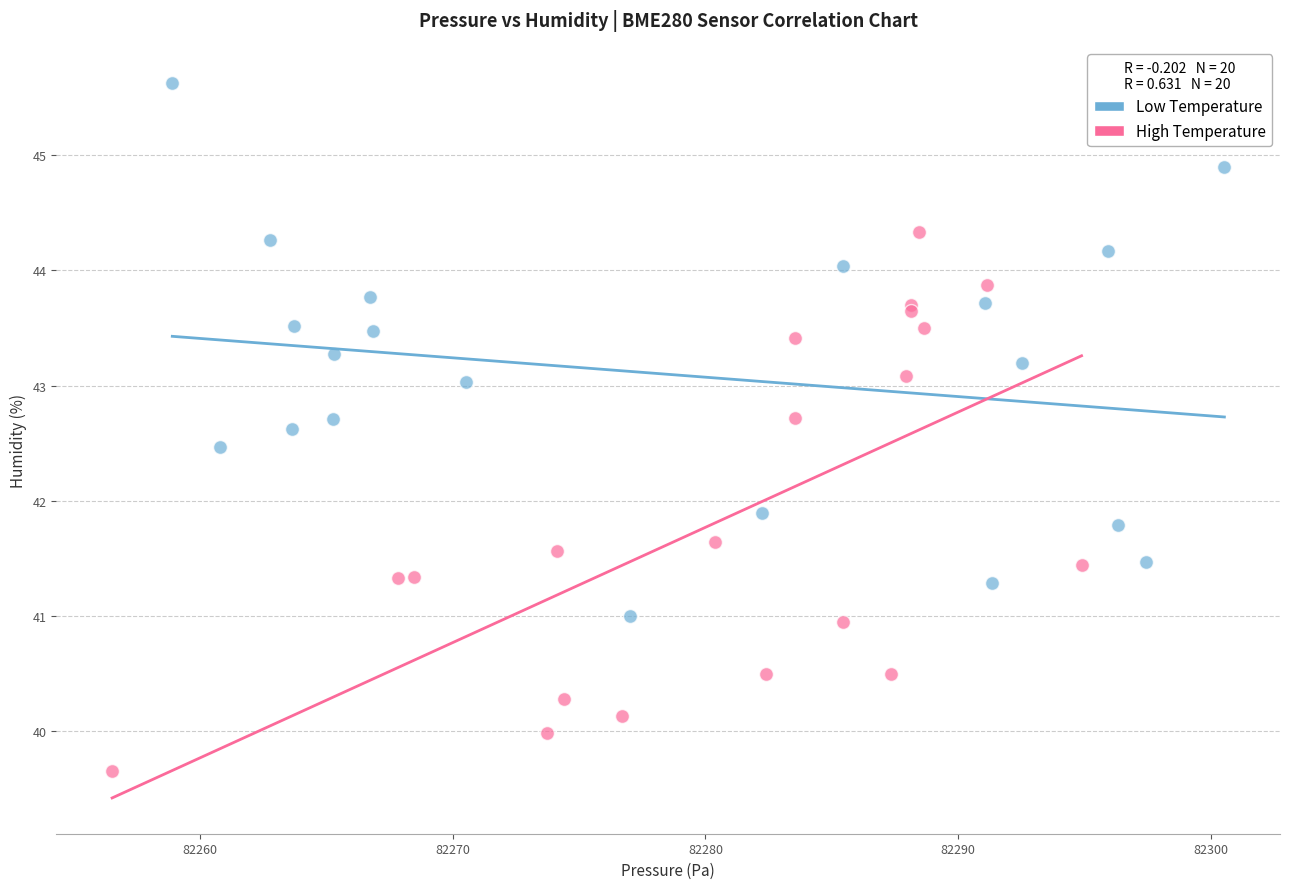

Which series reaches the minimum Y coordinate?

High Temperature